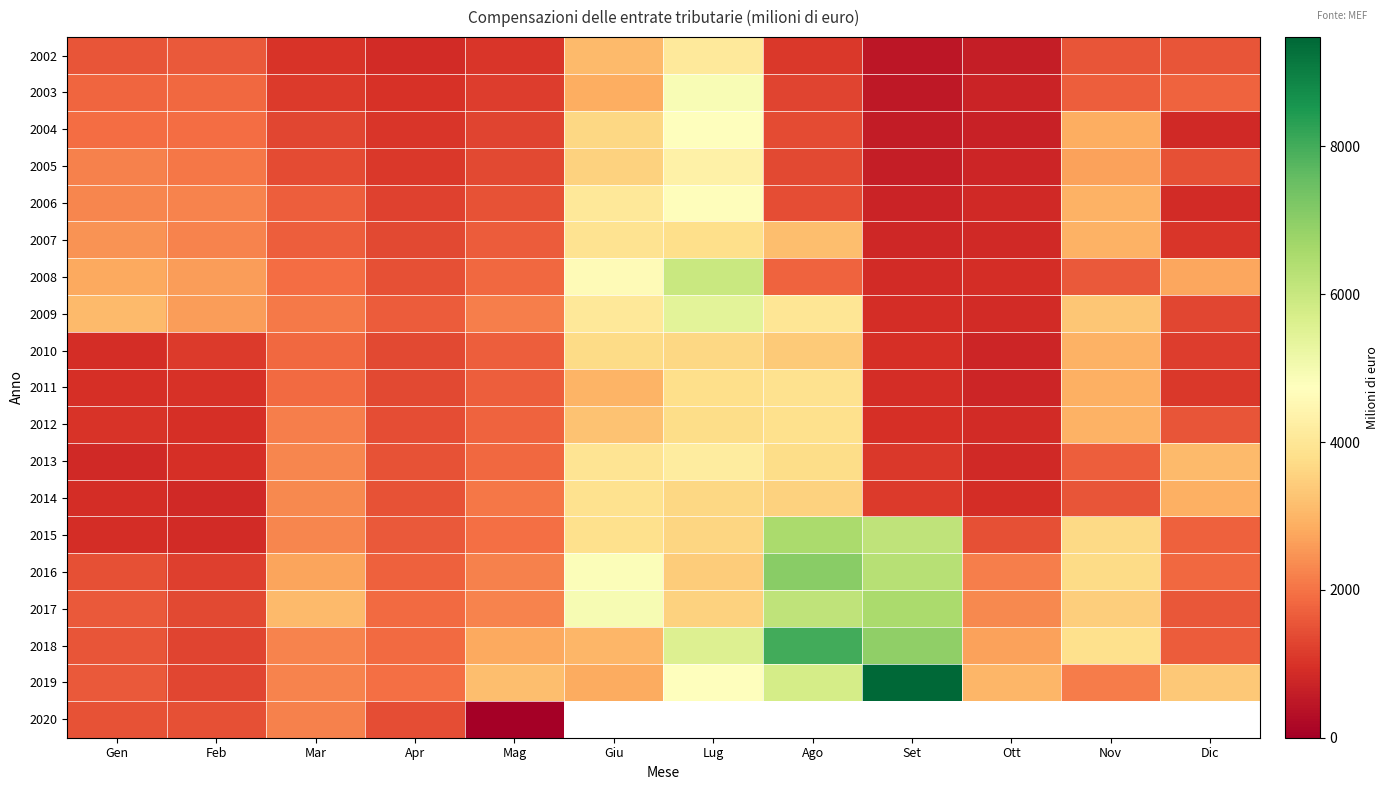

How many data points does each series have?

12